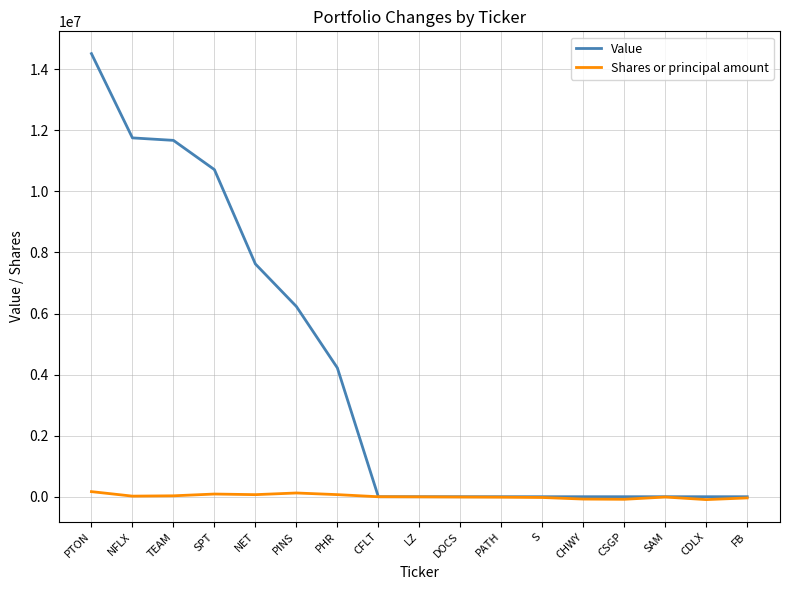

Which series has the widest spread of values?

Value